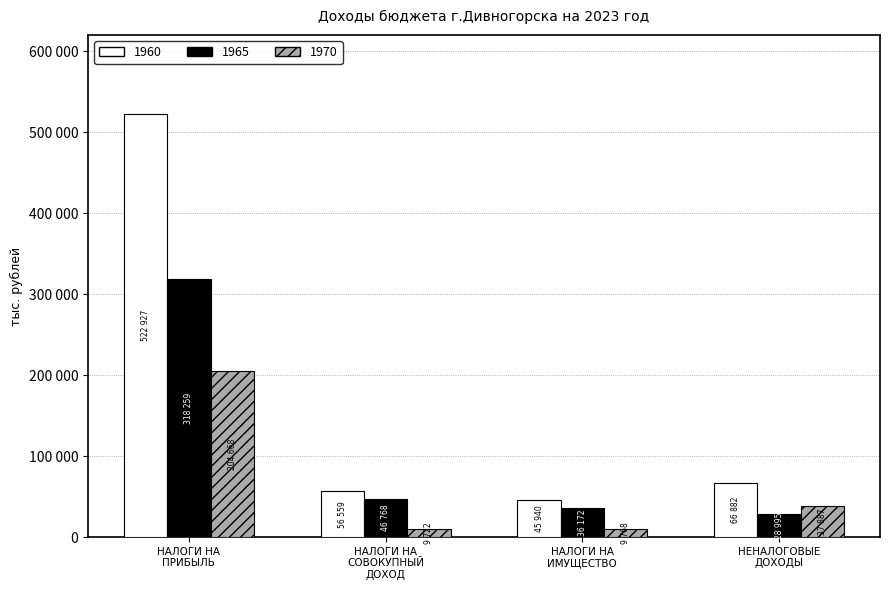

Reading left to right, list all the values displayed in this chart.

1960: 522927.3	56559.0	45940.2	66881.5
1965: 318259.1	46767.8	36172.5	28994.8
1970: 204668.2	9722.3	9767.7	37886.7